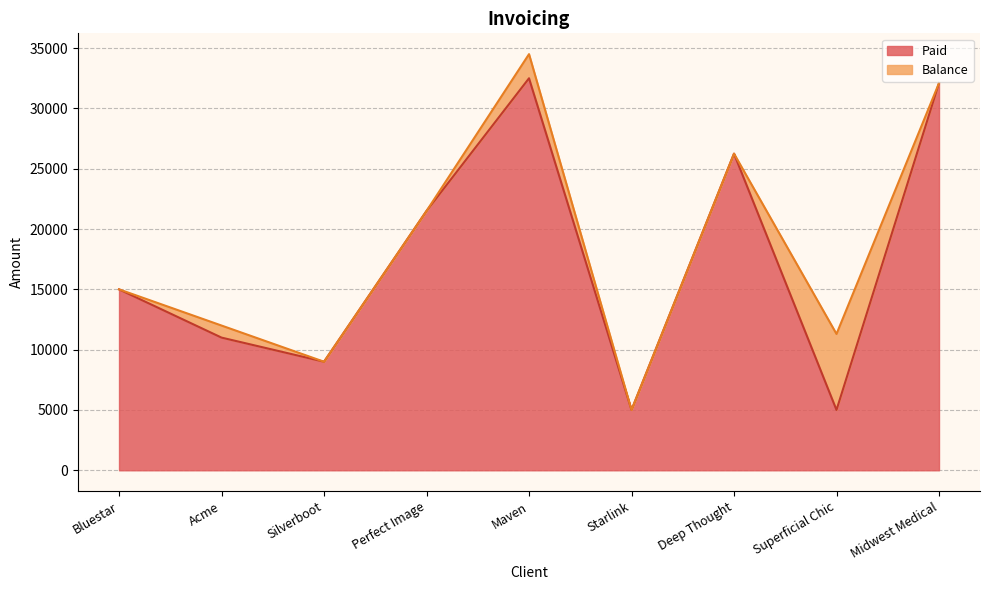

What is the value of the 1st point from the left?

15000